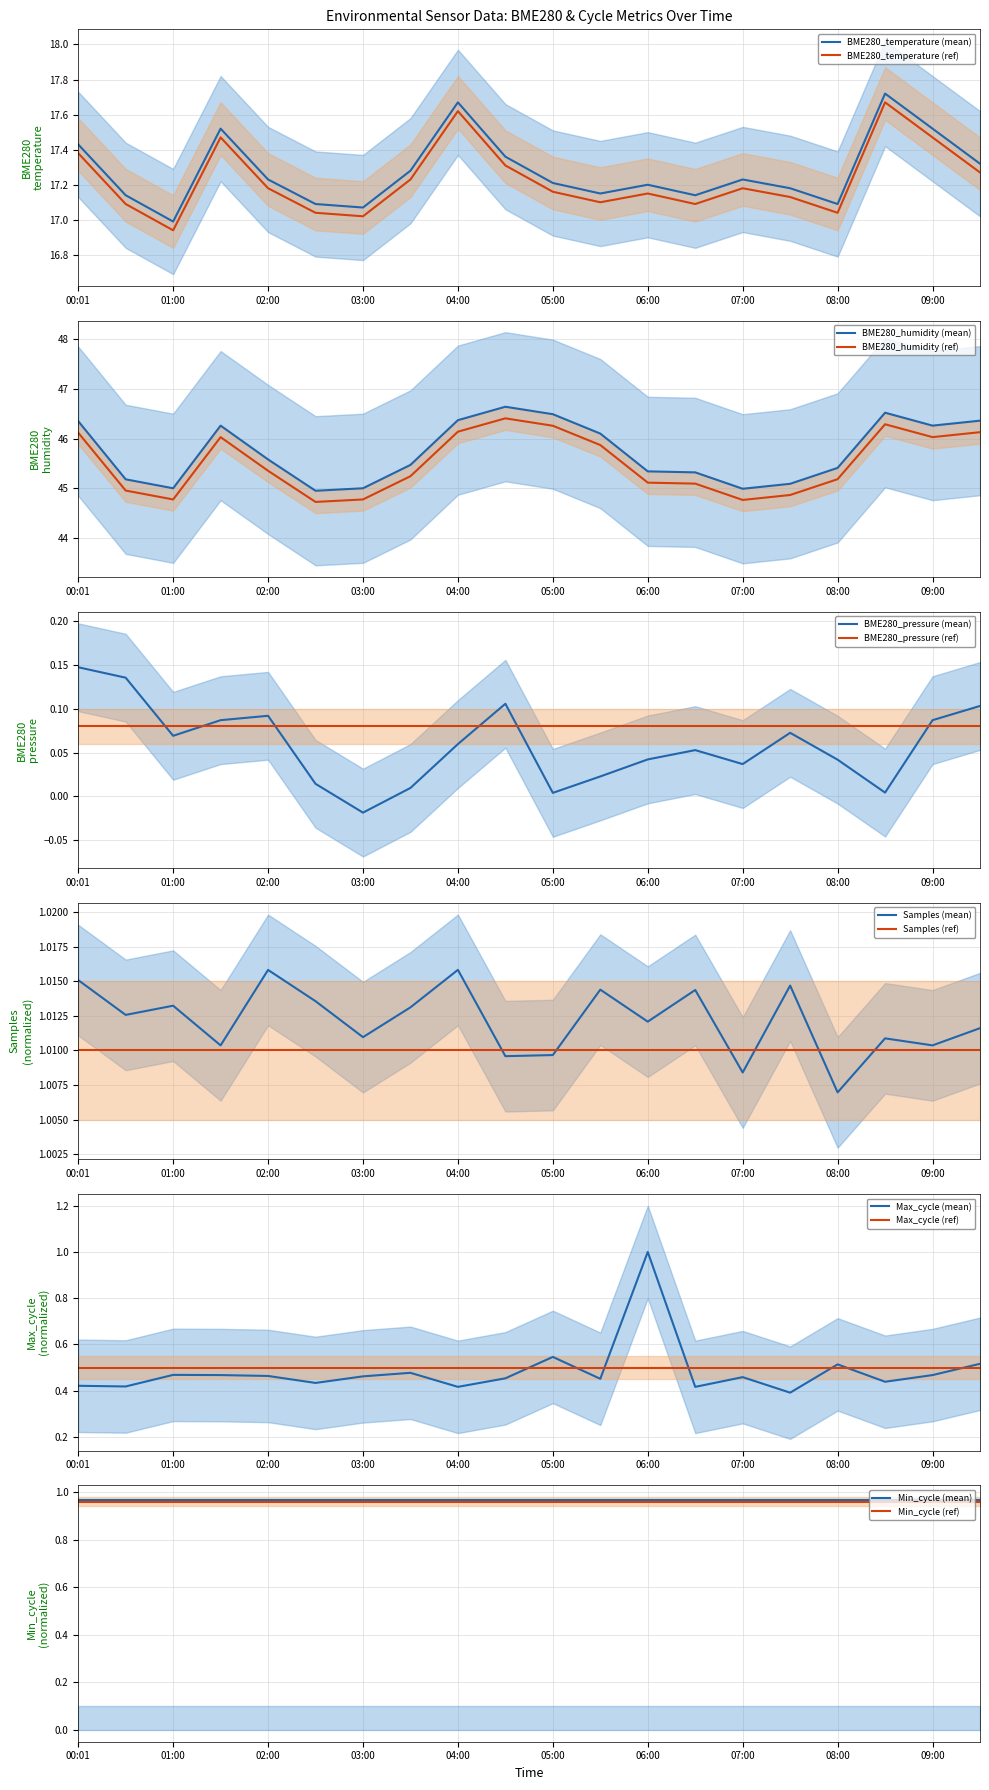

The value of BME280_temperature (mean) at 00:01 is 31.2. True or false?

False